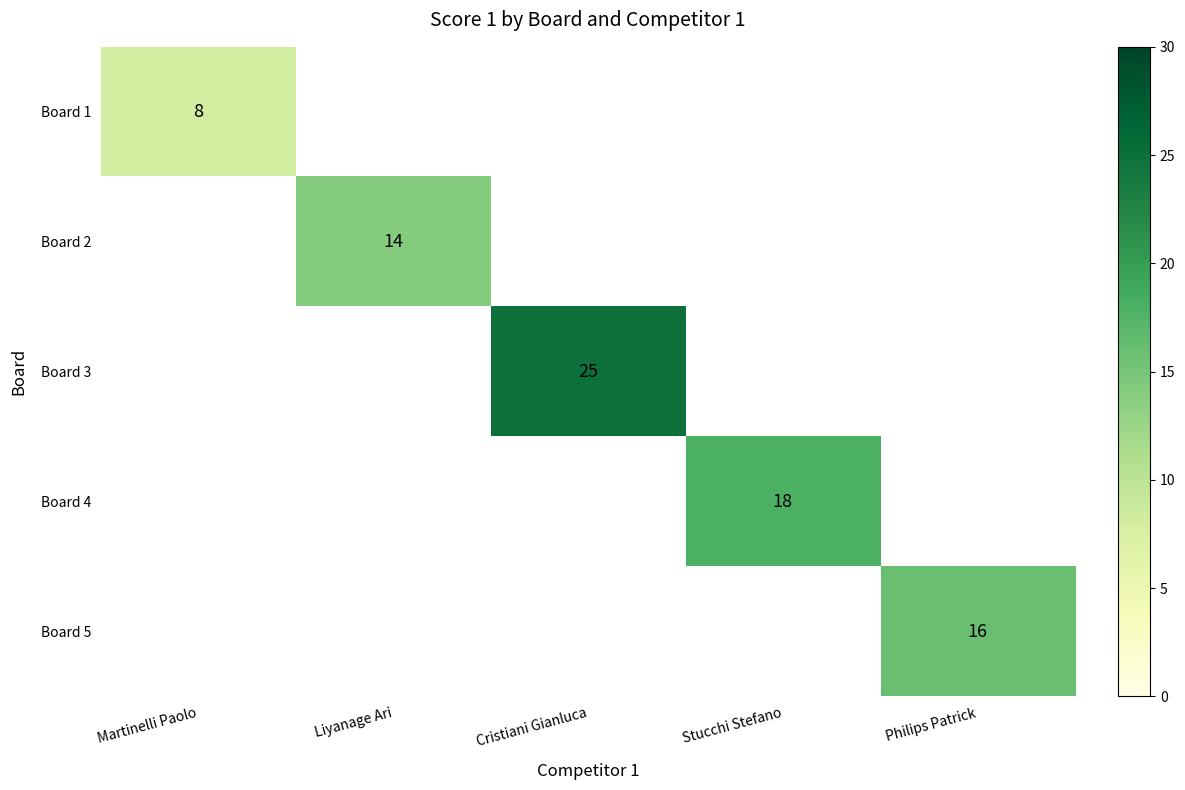

The value of Board 1 at Martinelli Paolo is 13.4. True or false?

False